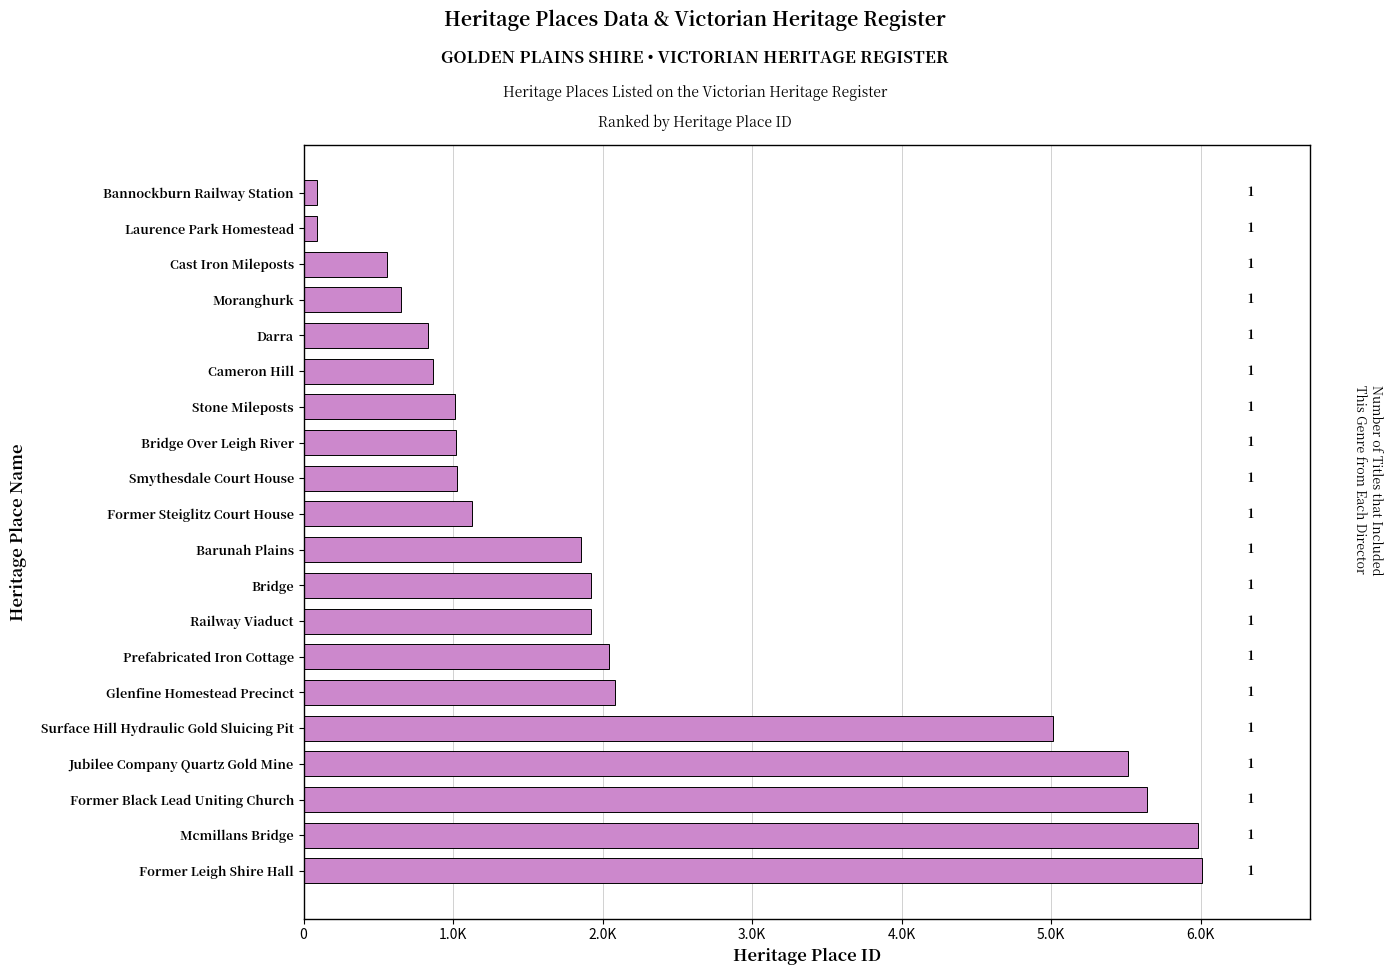

What is the sum of all values?

45271